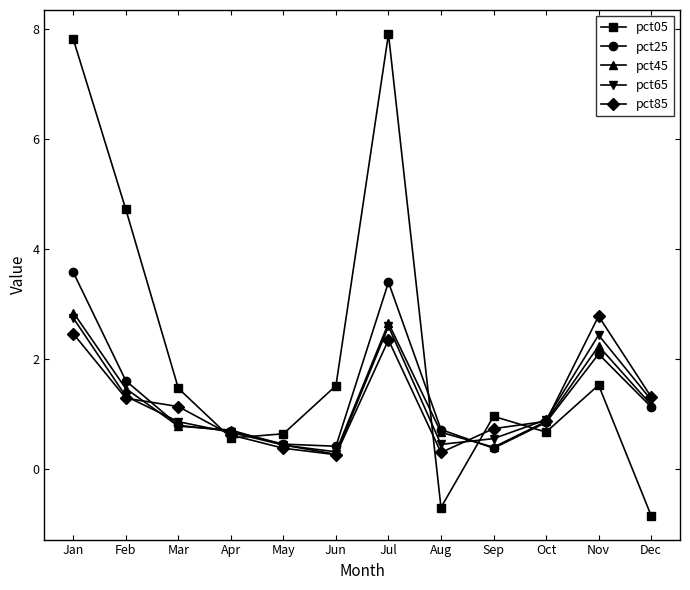

What is the maximum value for pct85?

2.8